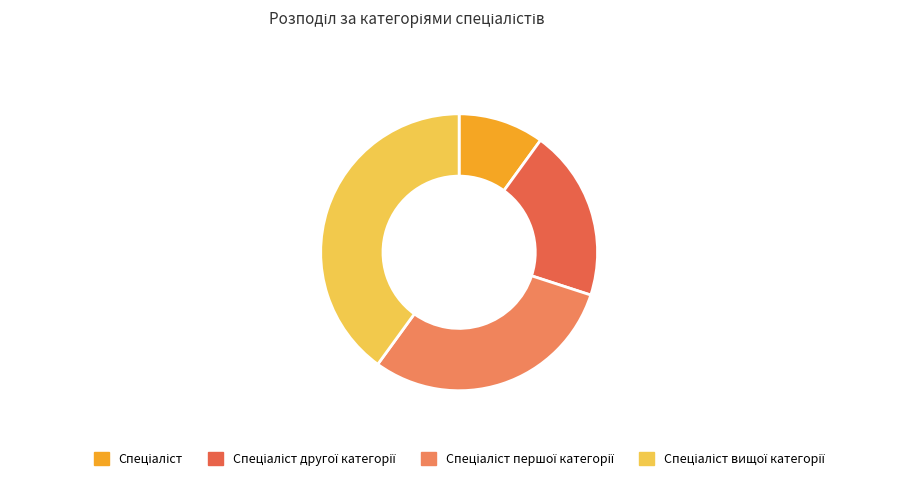

Which slice is the largest?

Спеціаліст вищої категорії